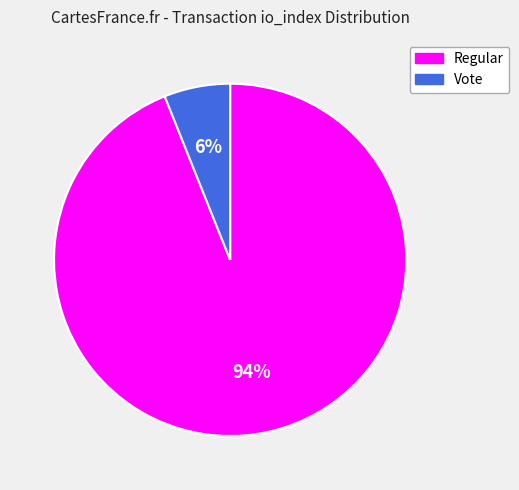

How many segments does this pie chart have?

2